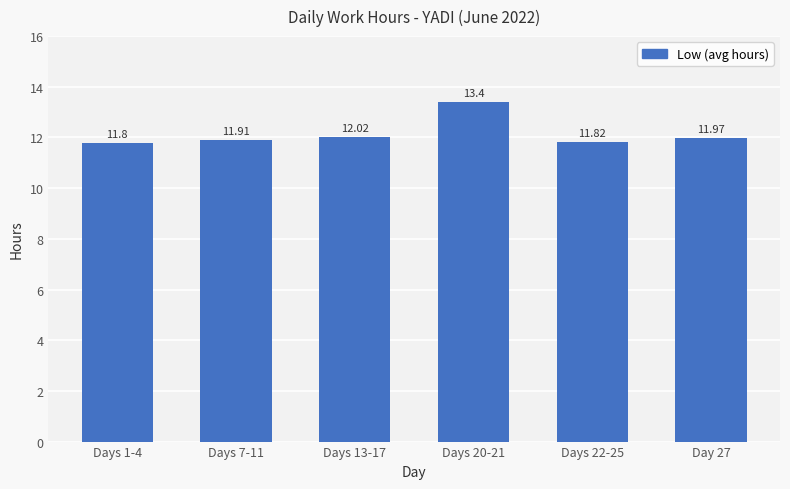

How many bars are there in total?

6